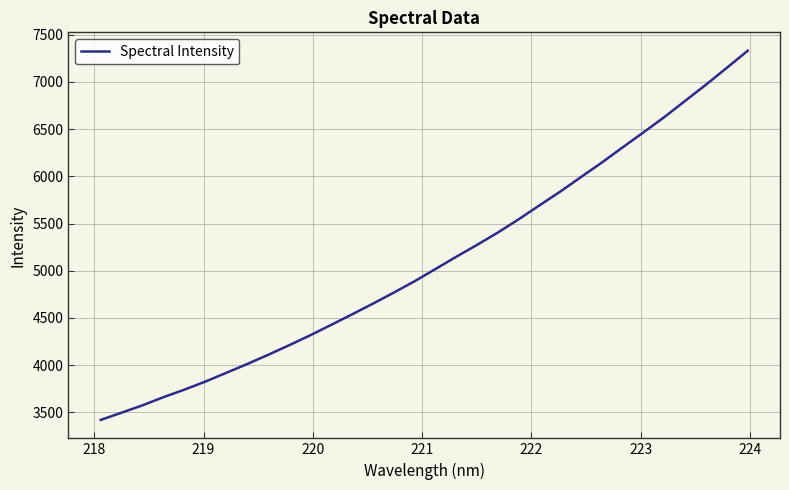

What is the minimum value shown in the chart?

3419.9